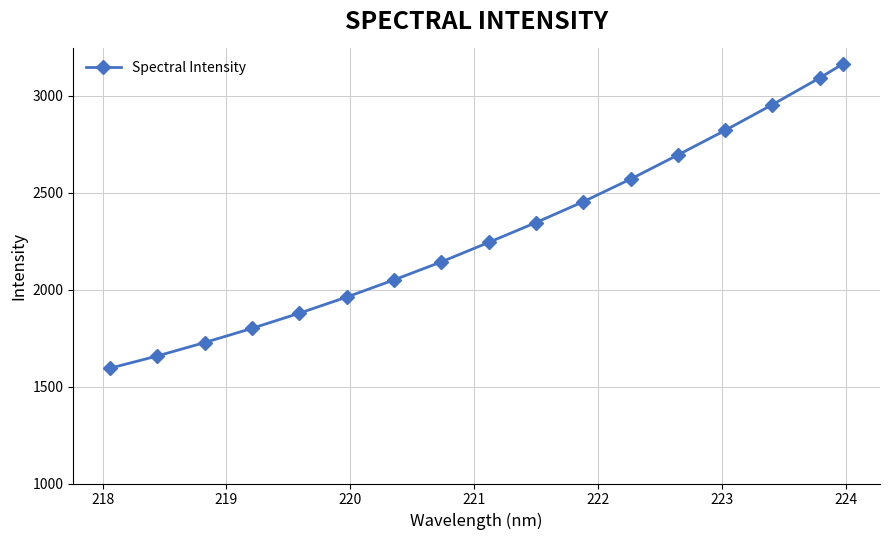

What is the minimum value shown in the chart?

1594.5